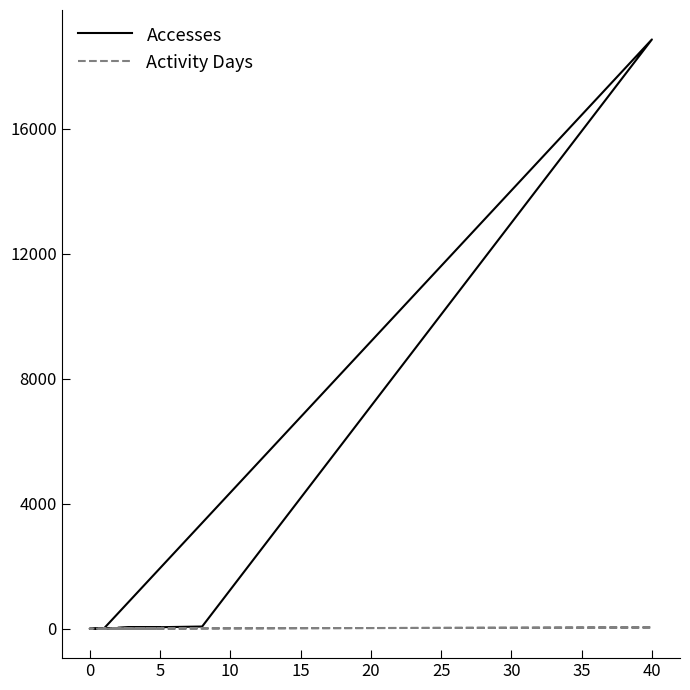

What are all the series names shown in the legend?

Accesses, Activity Days